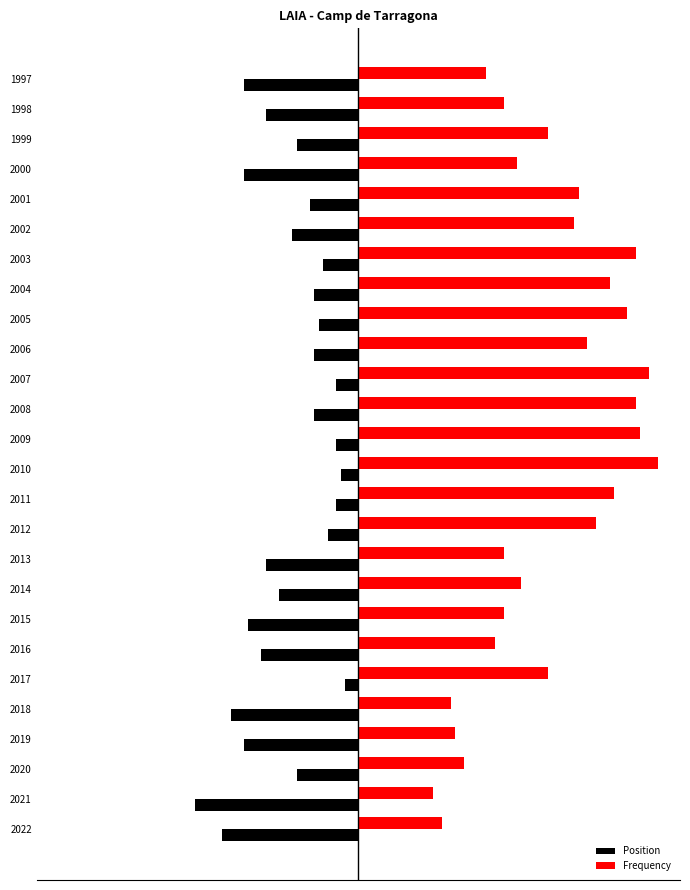

What are all the series names shown in the legend?

Position, Frequency